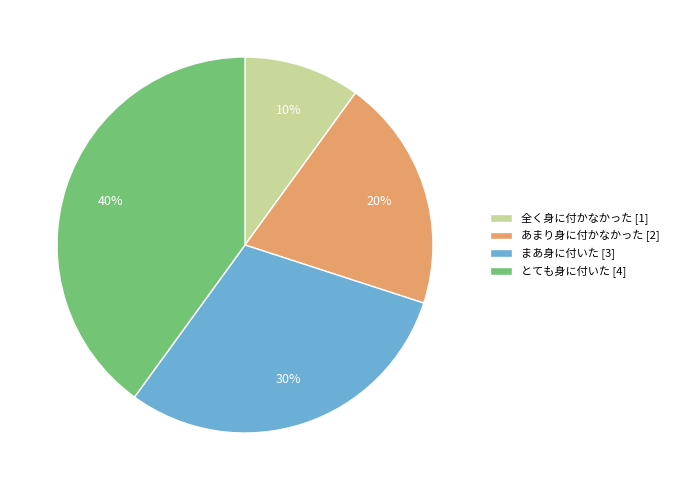

Is there a majority slice in this chart?

No